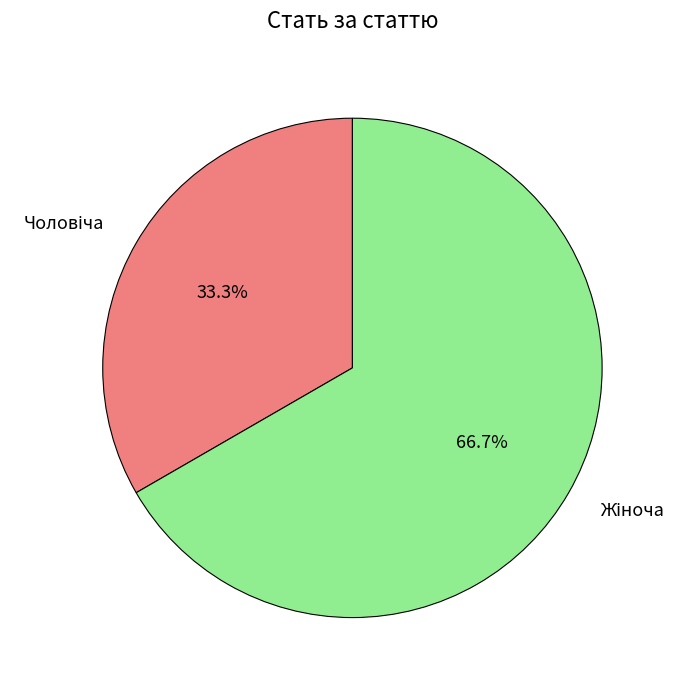

Does any single category account for the majority?

Yes